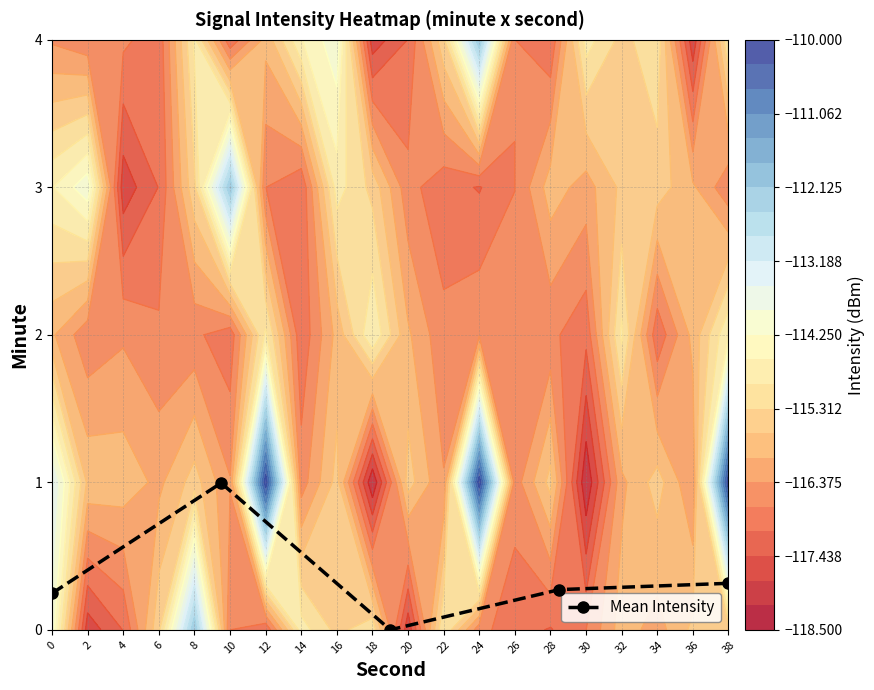

How many interior local valleys does the Mean Intensity series have?

1